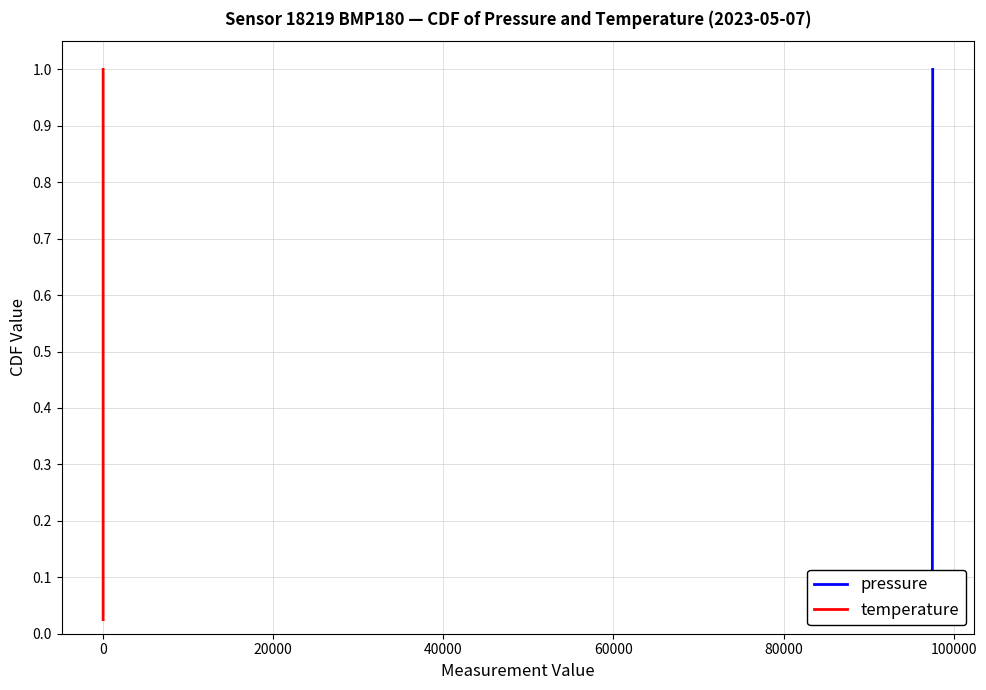

Does the chart have visible grid lines?

Yes